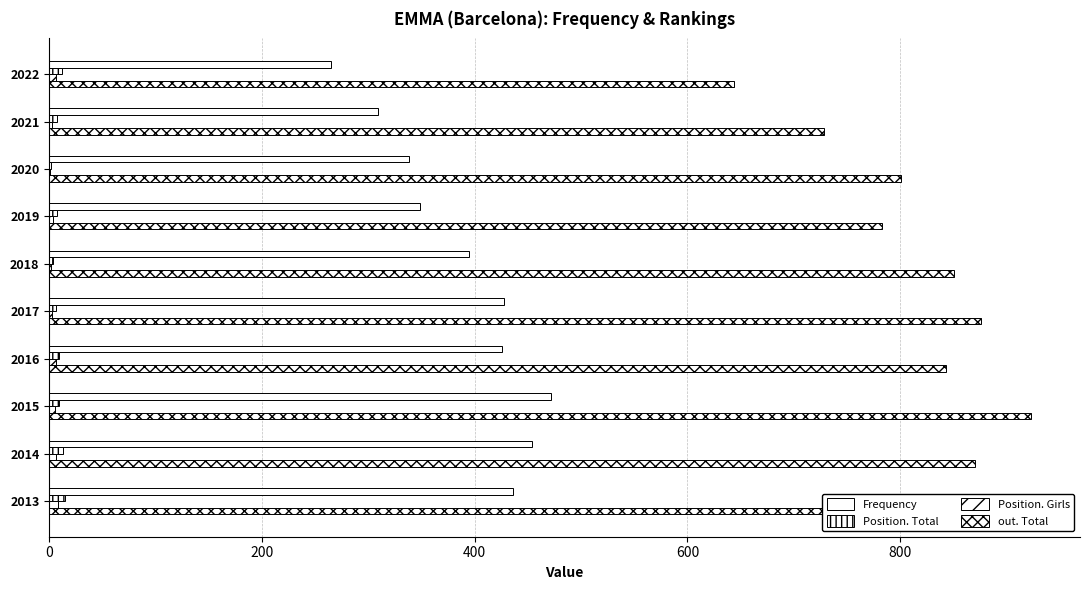

Which series has the widest spread of values?

out. Total